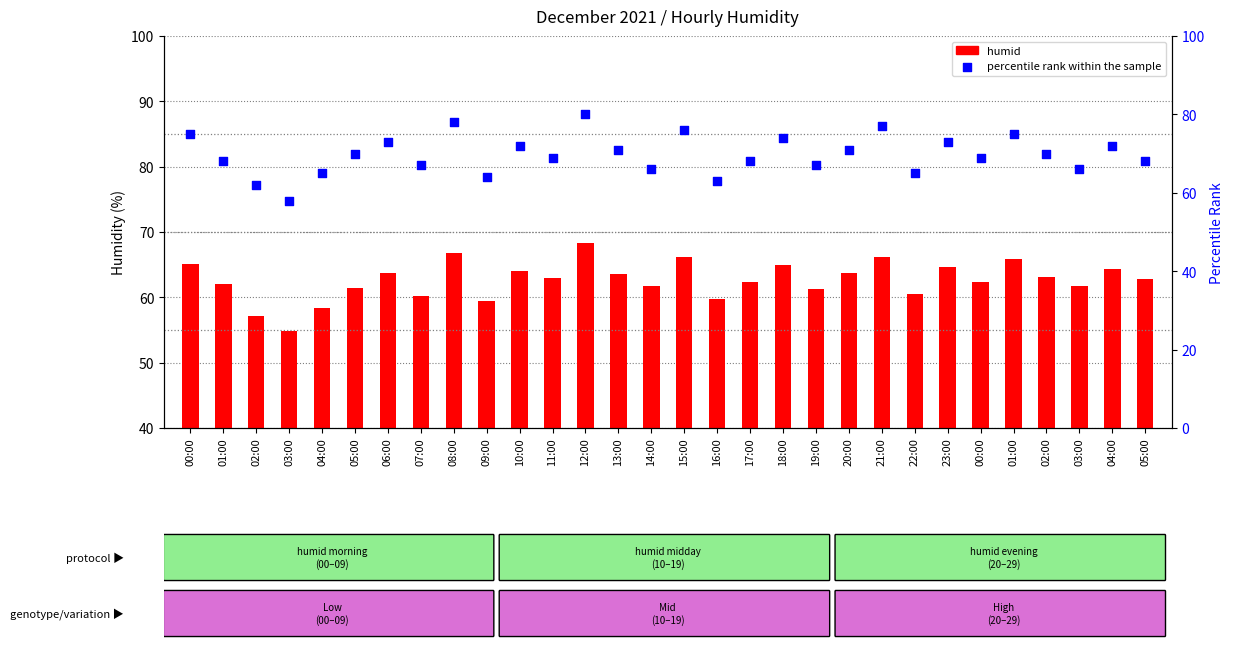

Is the value of percentile rank within the sample at 05:00 greater than the value of humid at 08:00?

Yes